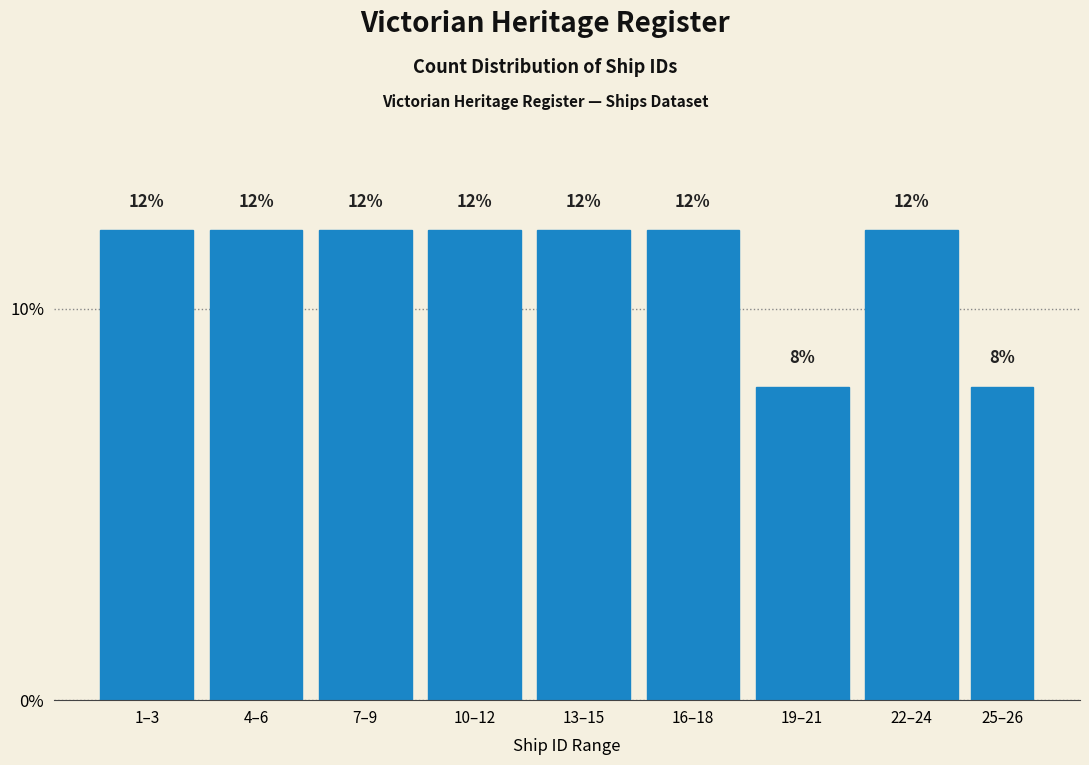

Reading left to right, list all the values displayed in this chart.

12	12	12	12	12	12	8	12	8